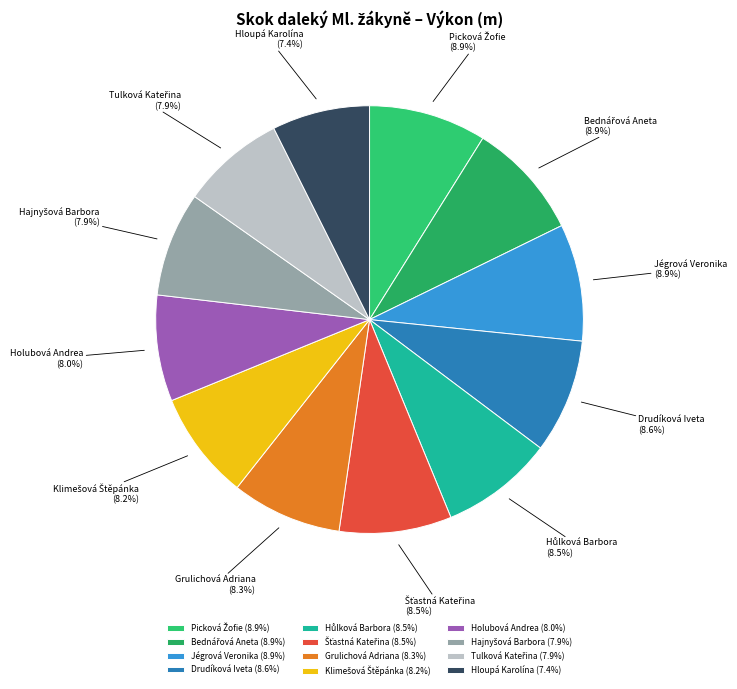

How many segments does this pie chart have?

12